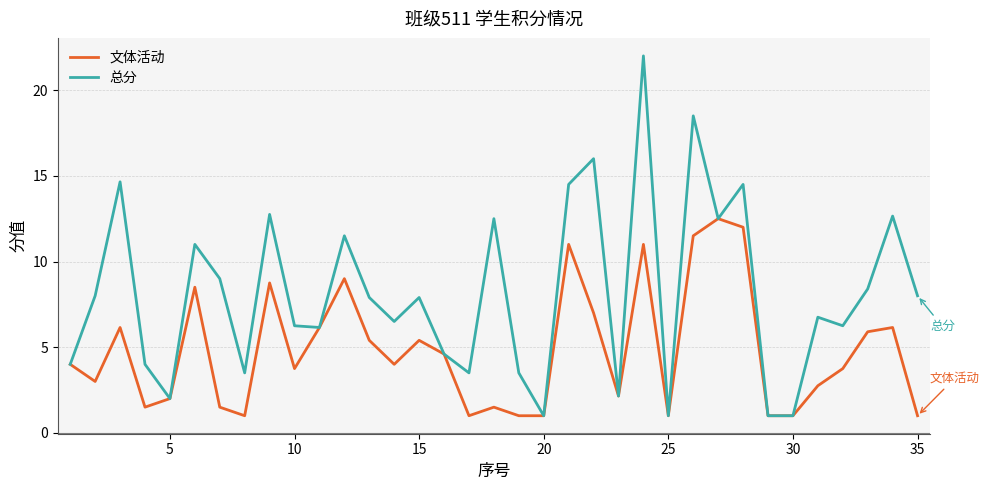

What is the lowest value of the 文体活动 series?

1.0